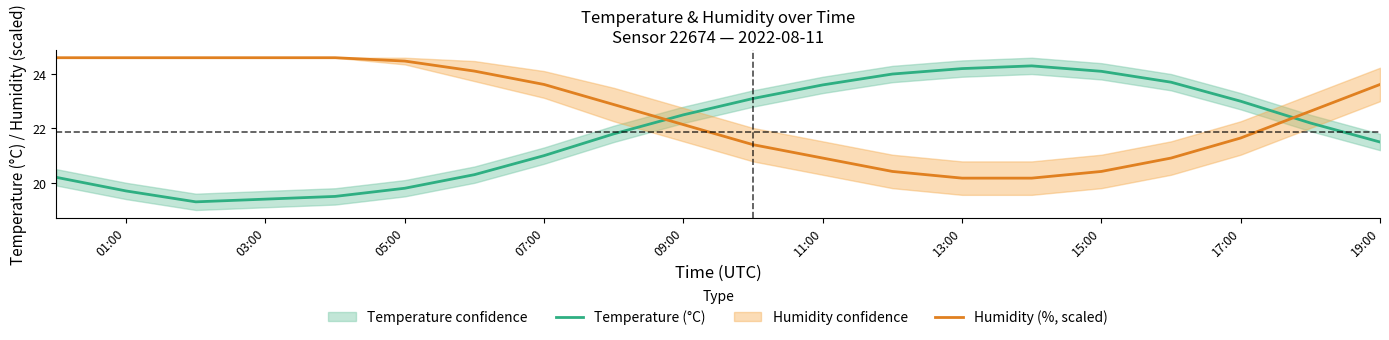

How many values in the Humidity (%, scaled) series exceed 22?

12